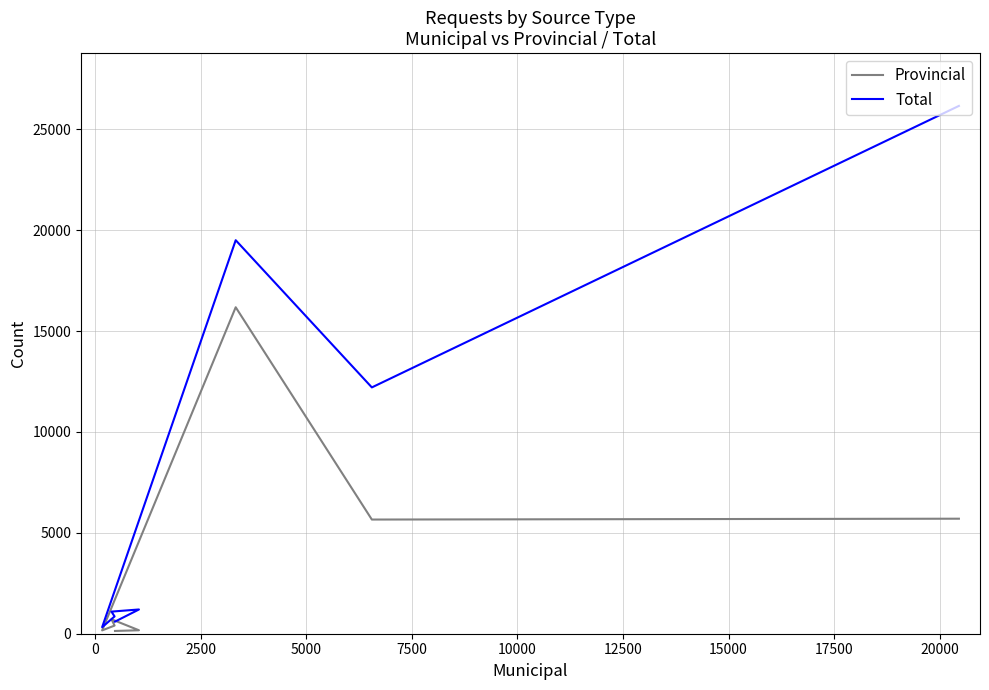

What is the maximum value for Total?

26160